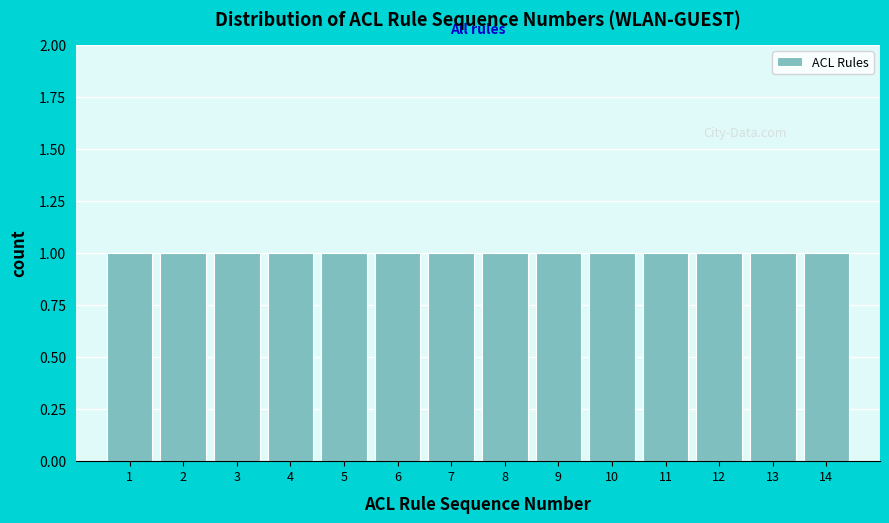

What is the height of the bar covering 1.5 to 2.5 on the x-axis? The values are not printed on the chart, so give them approximately, as read against the axis.

1